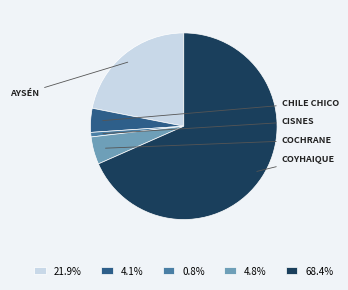

Is there a majority slice in this chart?

Yes